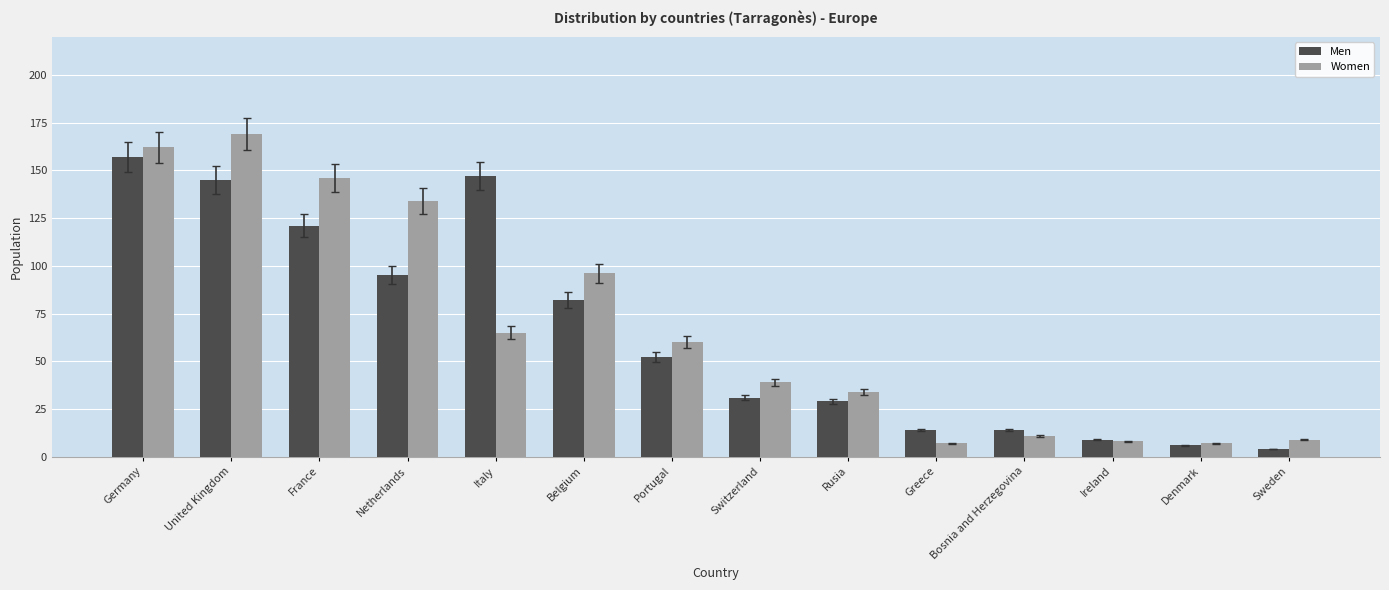

Is the value of Men at Sweden greater than the value of Women at Netherlands?

No